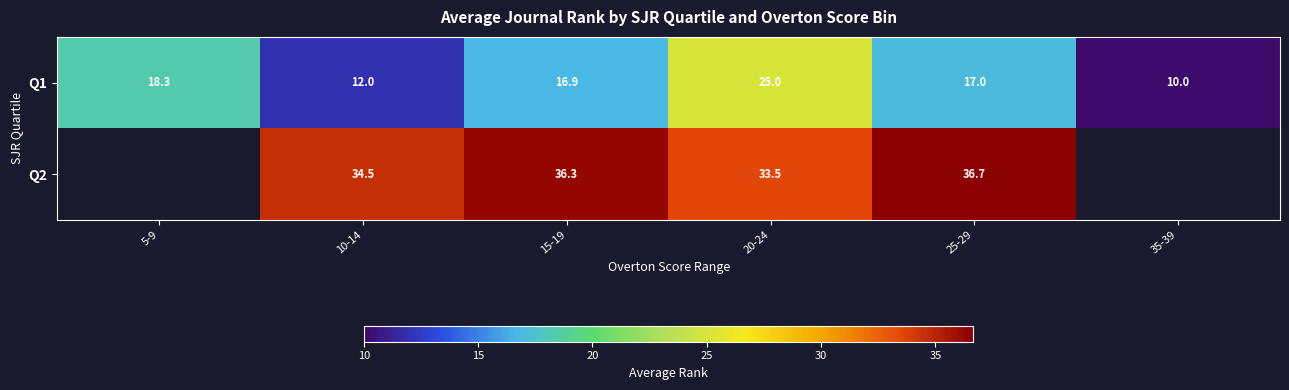

At which category does the chart reach its peak across all series?

25-29